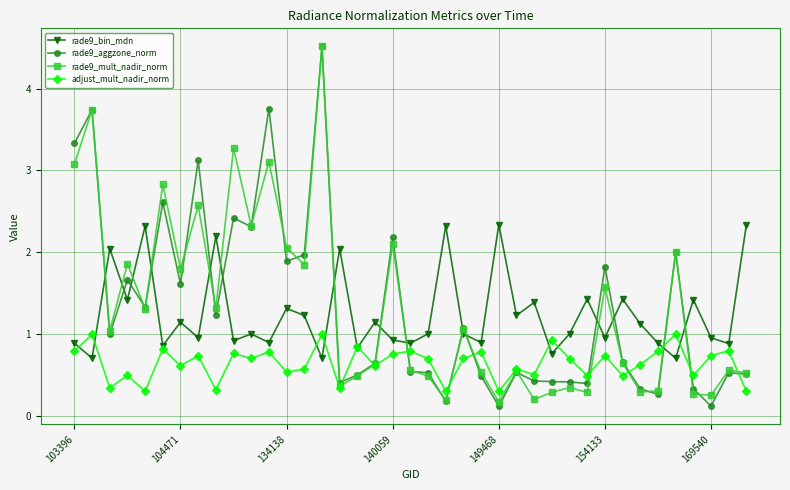

What is the difference between the maximum and minimum values in the adjust_mult_nadir_norm series?

0.7